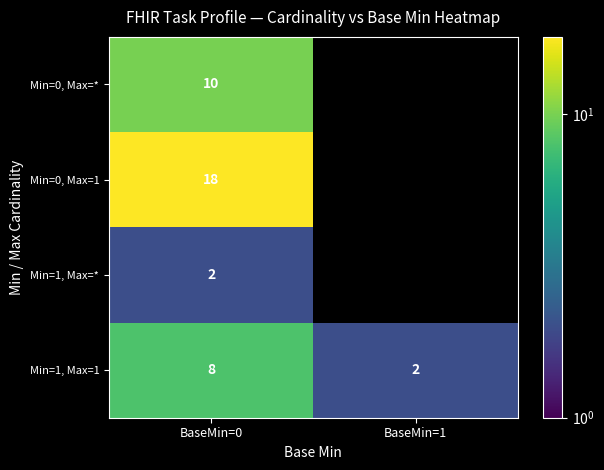

What is the difference between the maximum and minimum values in the Min=1, Max=1 series?

6